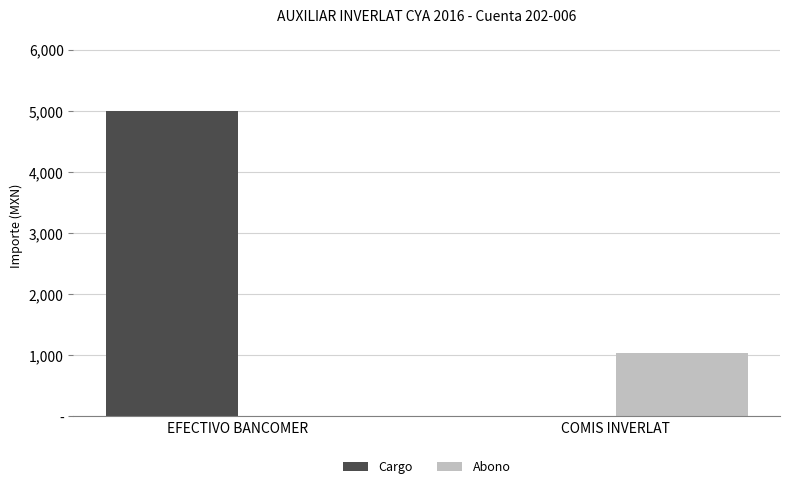

What is the spread (max minus min) of values at EFECTIVO BANCOMER?

5000